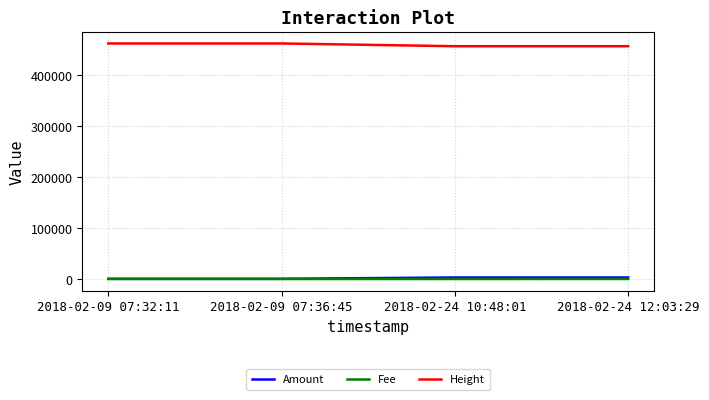

What is the maximum value shown in the chart?

461996